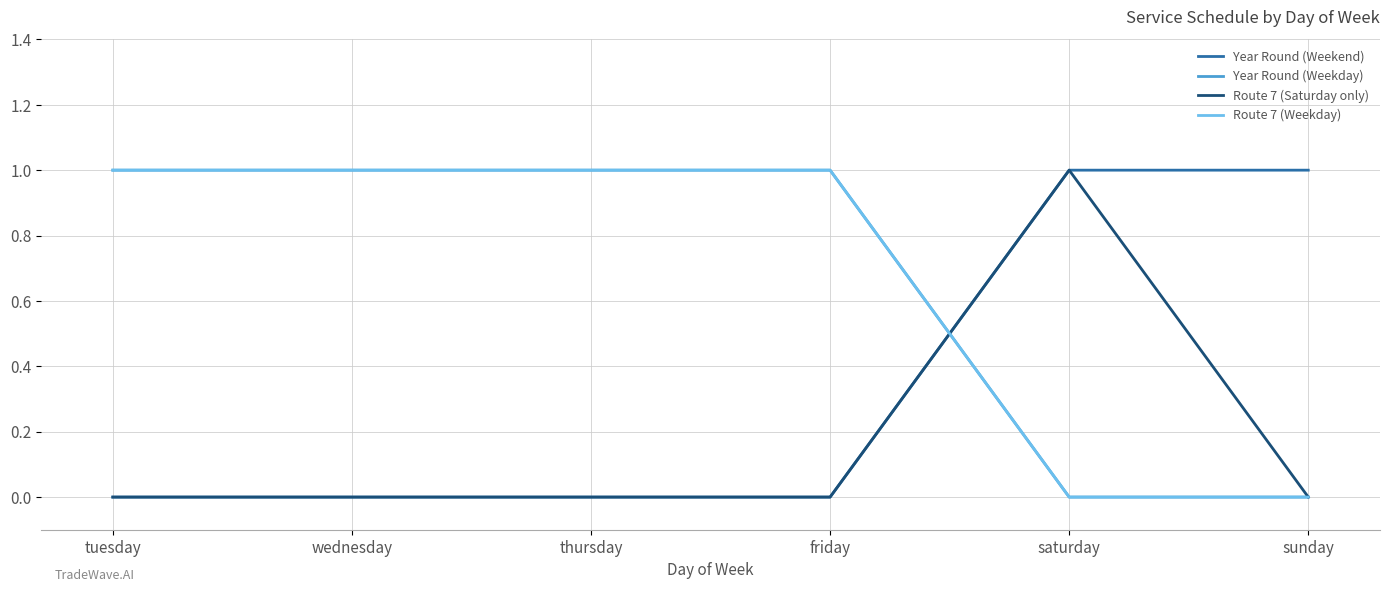

Is this an area chart (filled region under the line)?

No